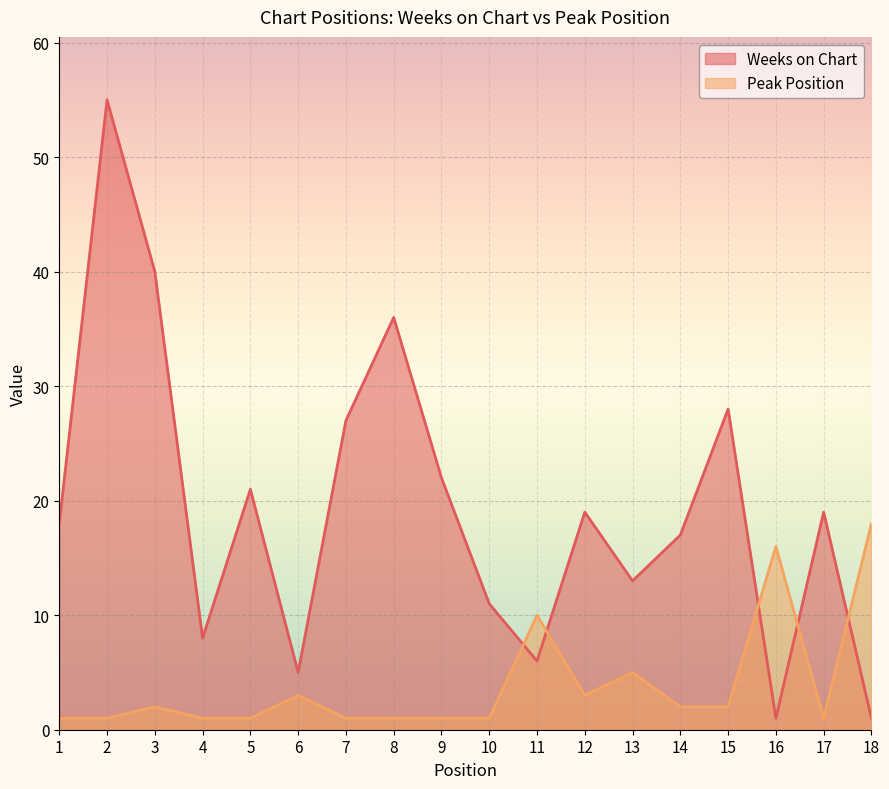

What is the value of the Peak Position point at the 7th from the left?

1